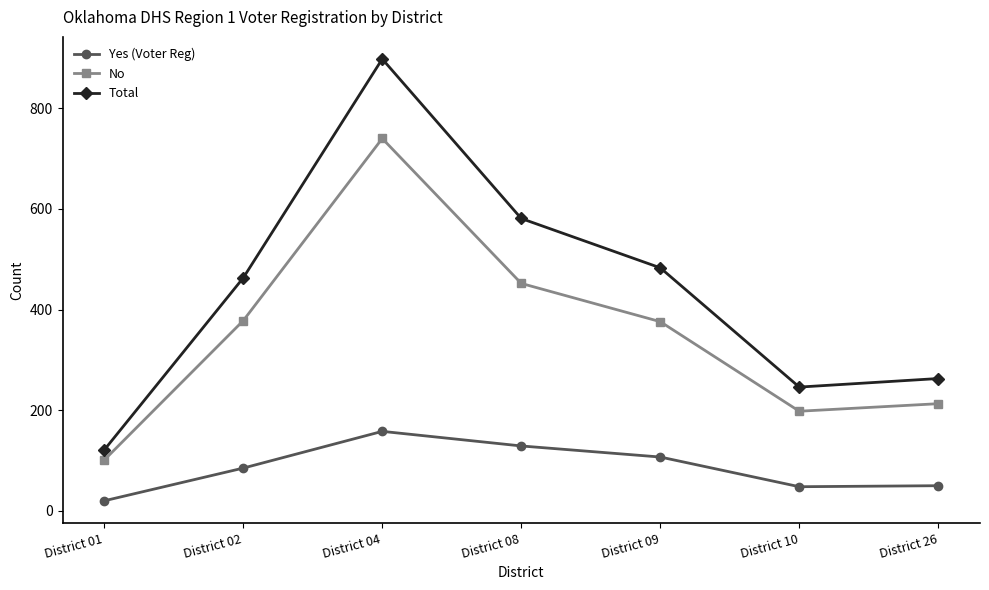

What is the sum of the Total values at District 10 and District 02?

709